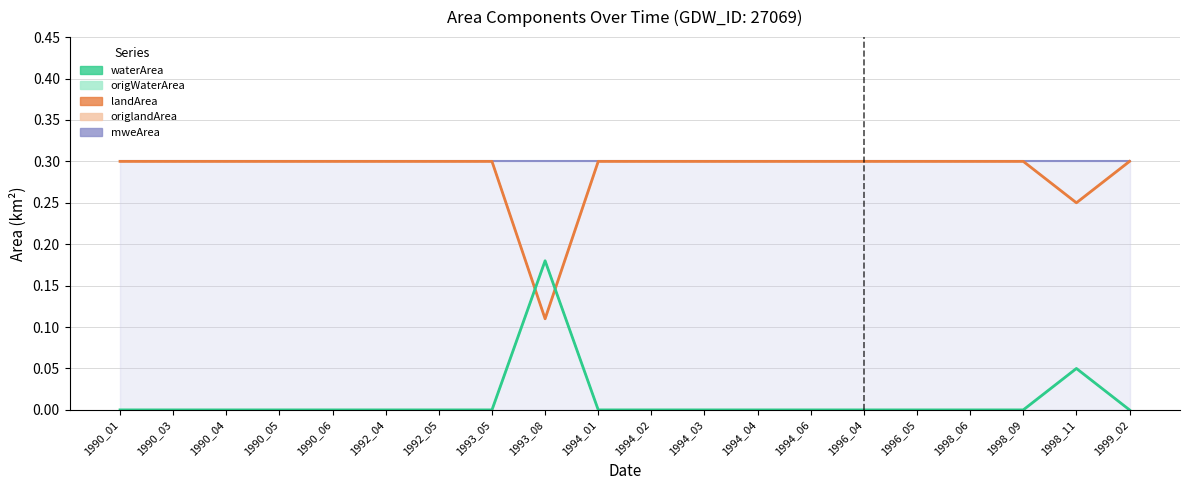

Where is the first local minimum for origlandArea?

1993_08